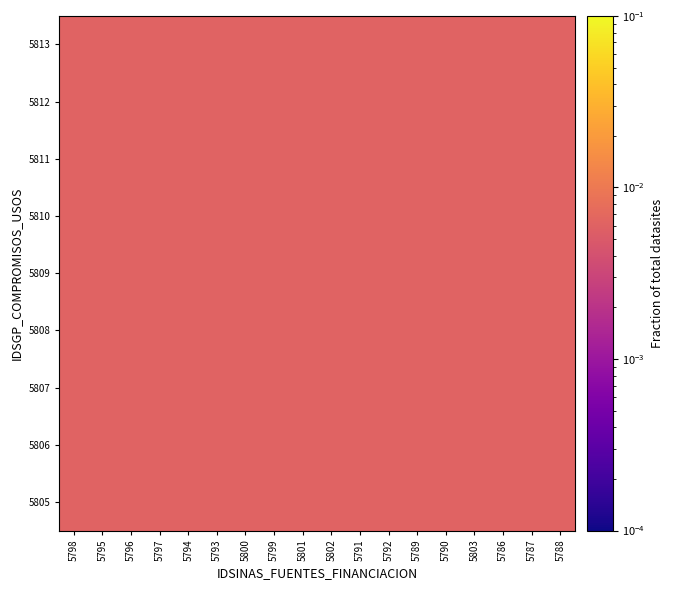

Which has a higher value, 5792 or 5802?

5802